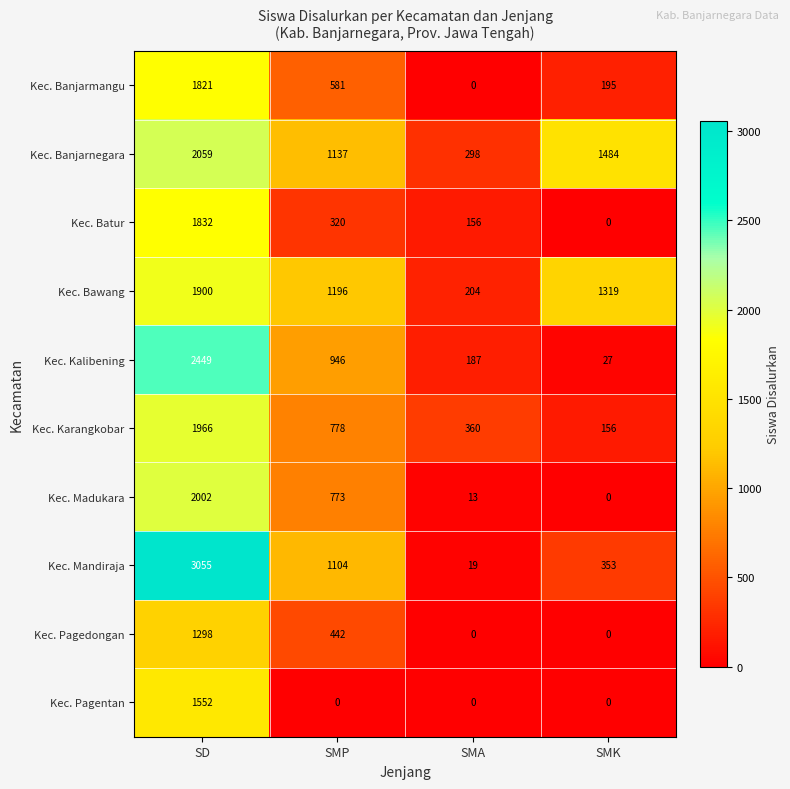

At SMP, list the series in order from smallest to largest.

Kec. Pagentan, Kec. Batur, Kec. Pagedongan, Kec. Banjarmangu, Kec. Madukara, Kec. Karangkobar, Kec. Kalibening, Kec. Mandiraja, Kec. Banjarnegara, Kec. Bawang